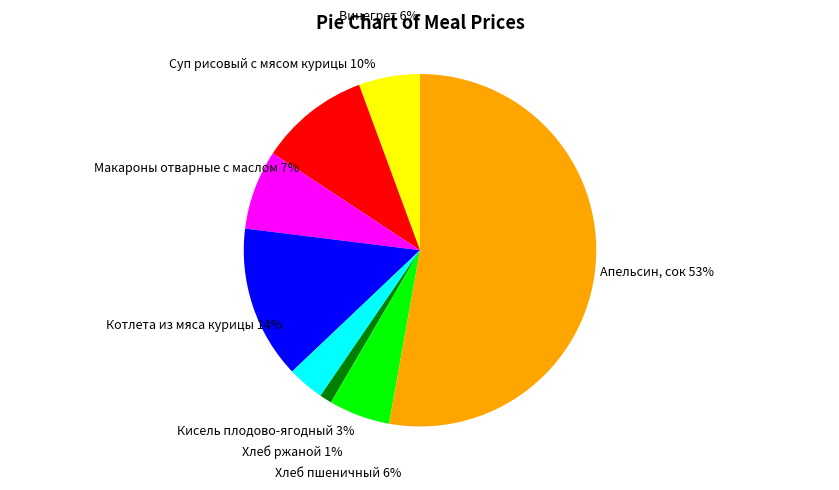

To the nearest percent, what is the combined percentage of Котлета из мяса курицы and Хлеб ржаной?

15%